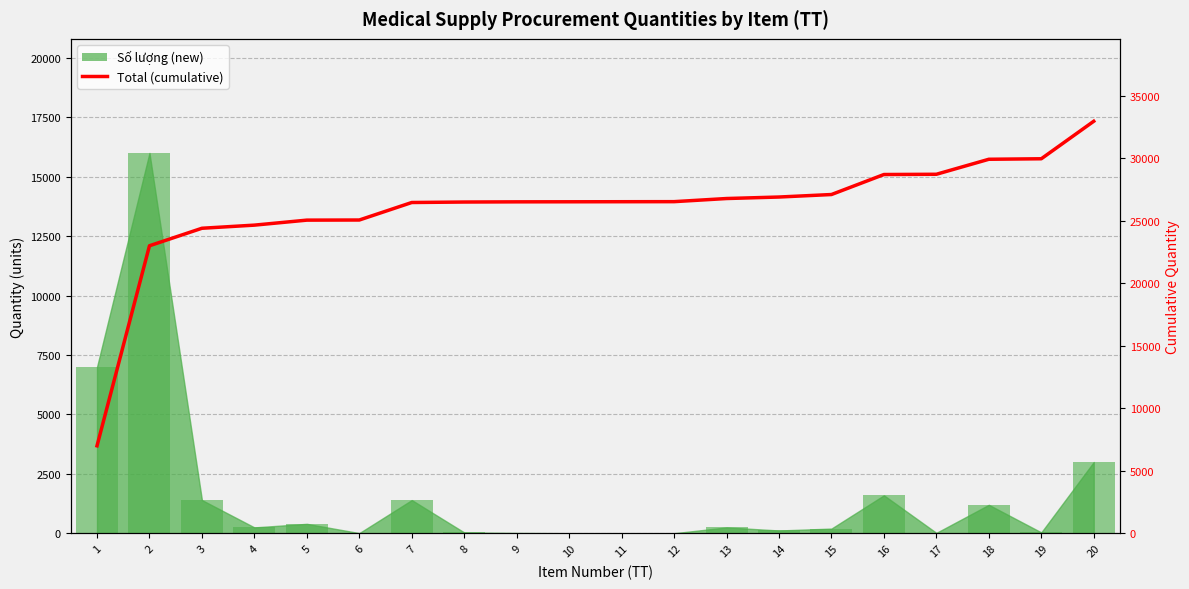

Reading left to right, what are all the values shown in this chart?

1=7000	2=23000	3=24400	4=24650	5=25050	6=25060	7=26460	8=26498	9=26513	10=26518	11=26523	12=26528	13=26778	14=26898	15=27098	16=28698	17=28718	18=29918	19=29958	20=32958